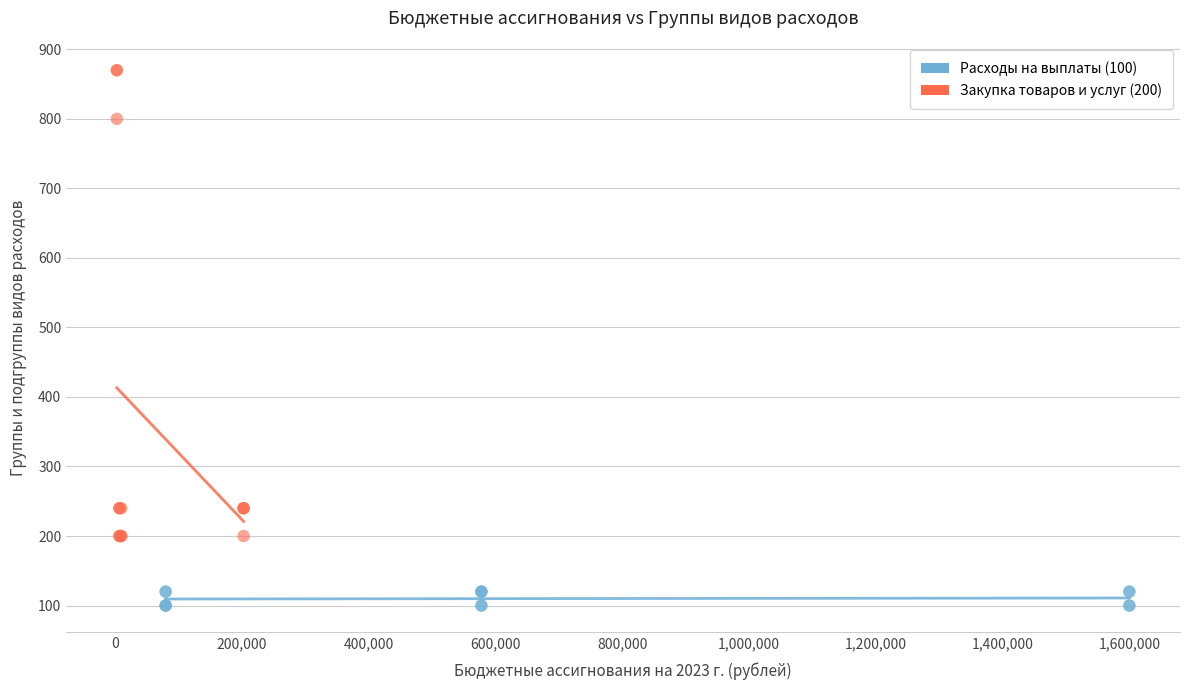

Which series reaches the maximum Y coordinate?

Закупка товаров и услуг (200)